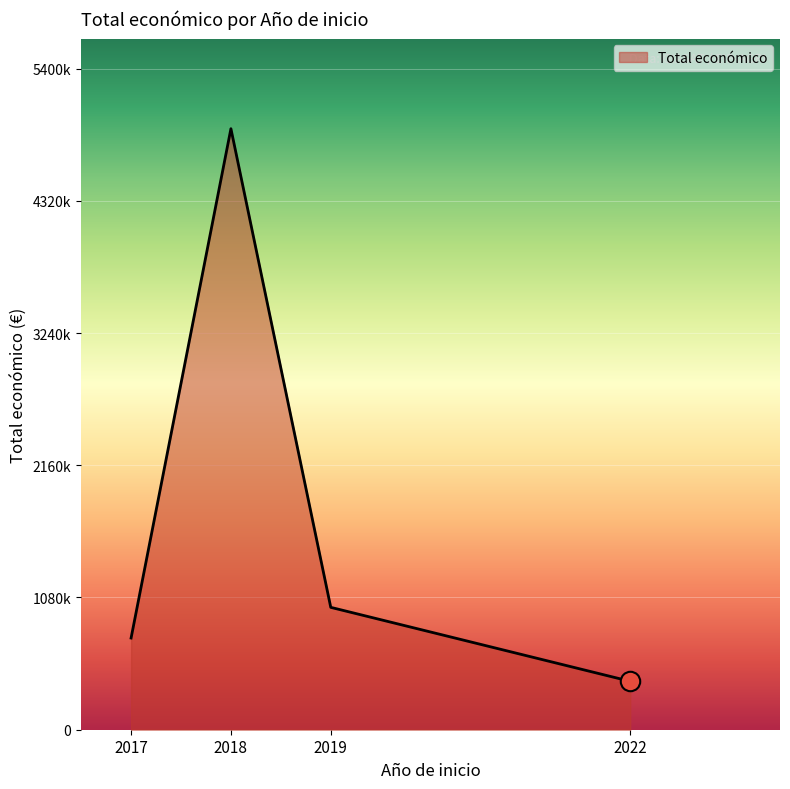

Which category has the highest value across all series?

2018